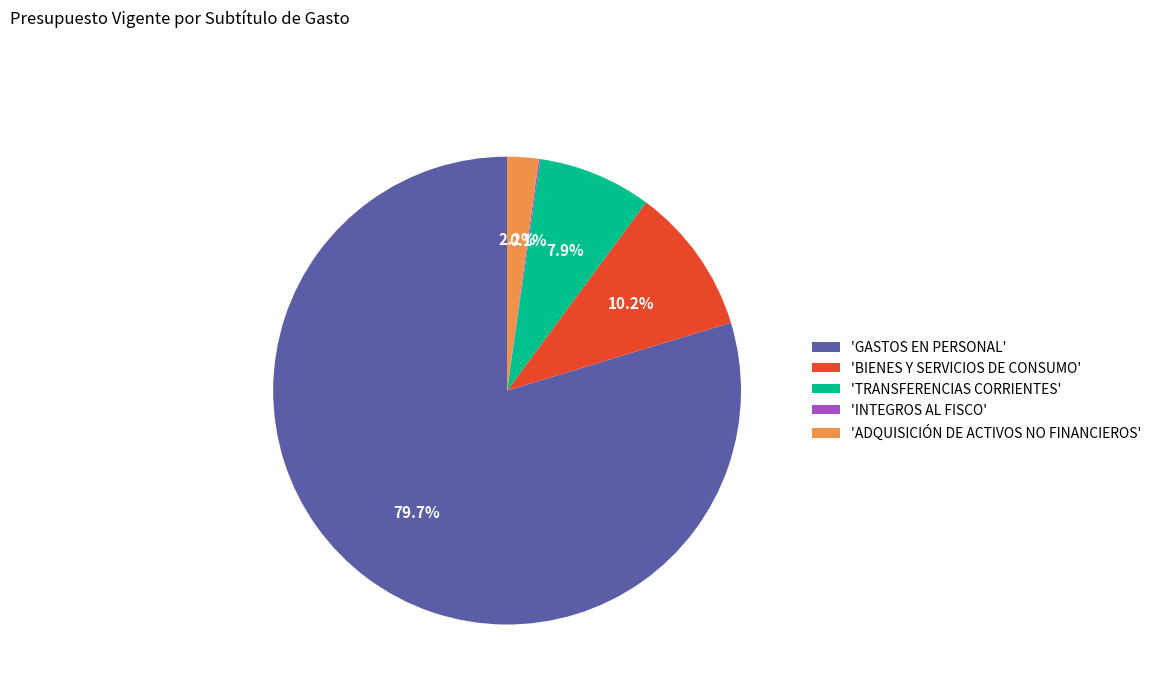

Is there any slice that represents more than half of the pie?

Yes